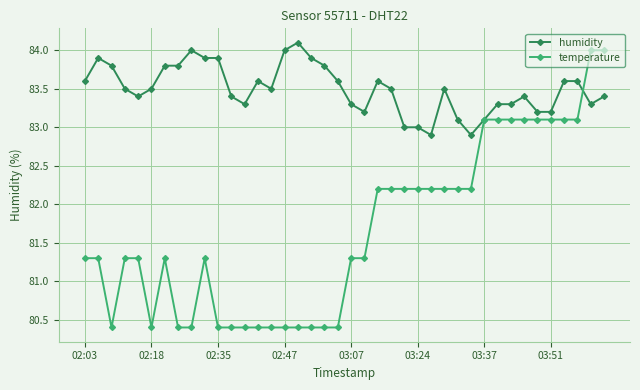

What is the maximum value for temperature?

84.0